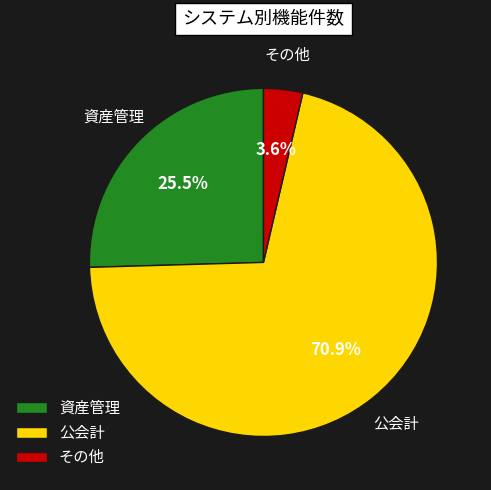

Count the number of slices in the pie.

3